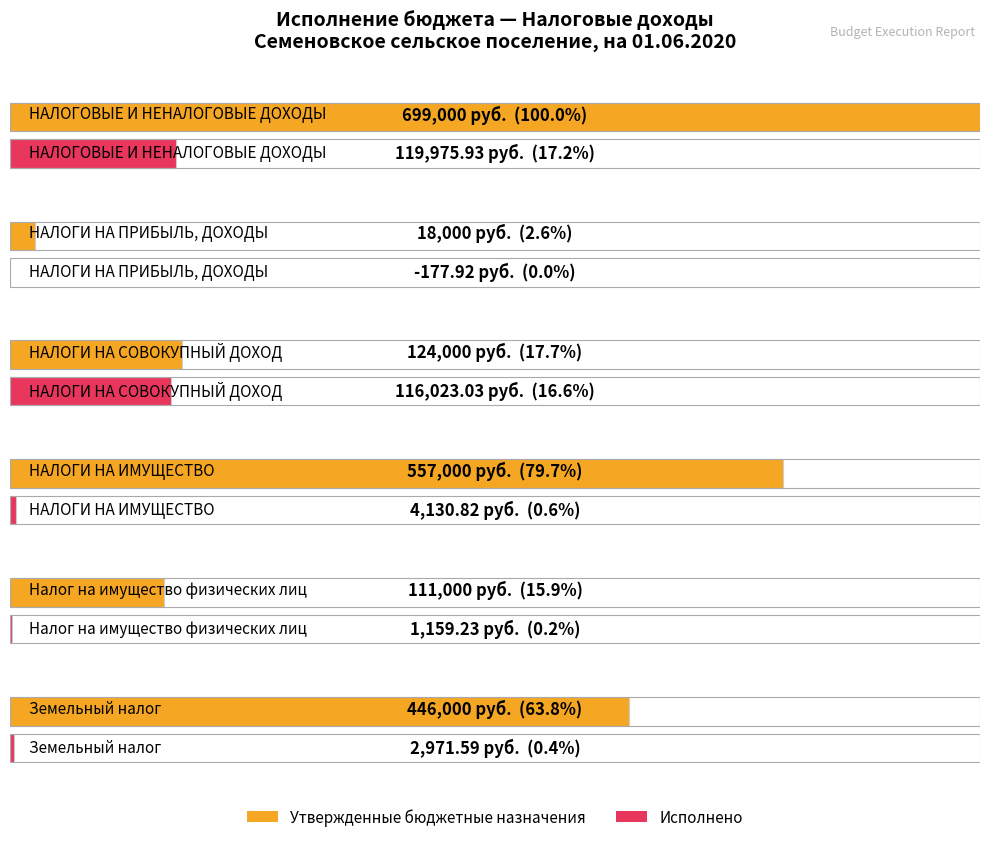

Rank the series at Налог на имущество физических лиц from lowest to highest value.

Исполнено, Утвержденные бюджетные назначения